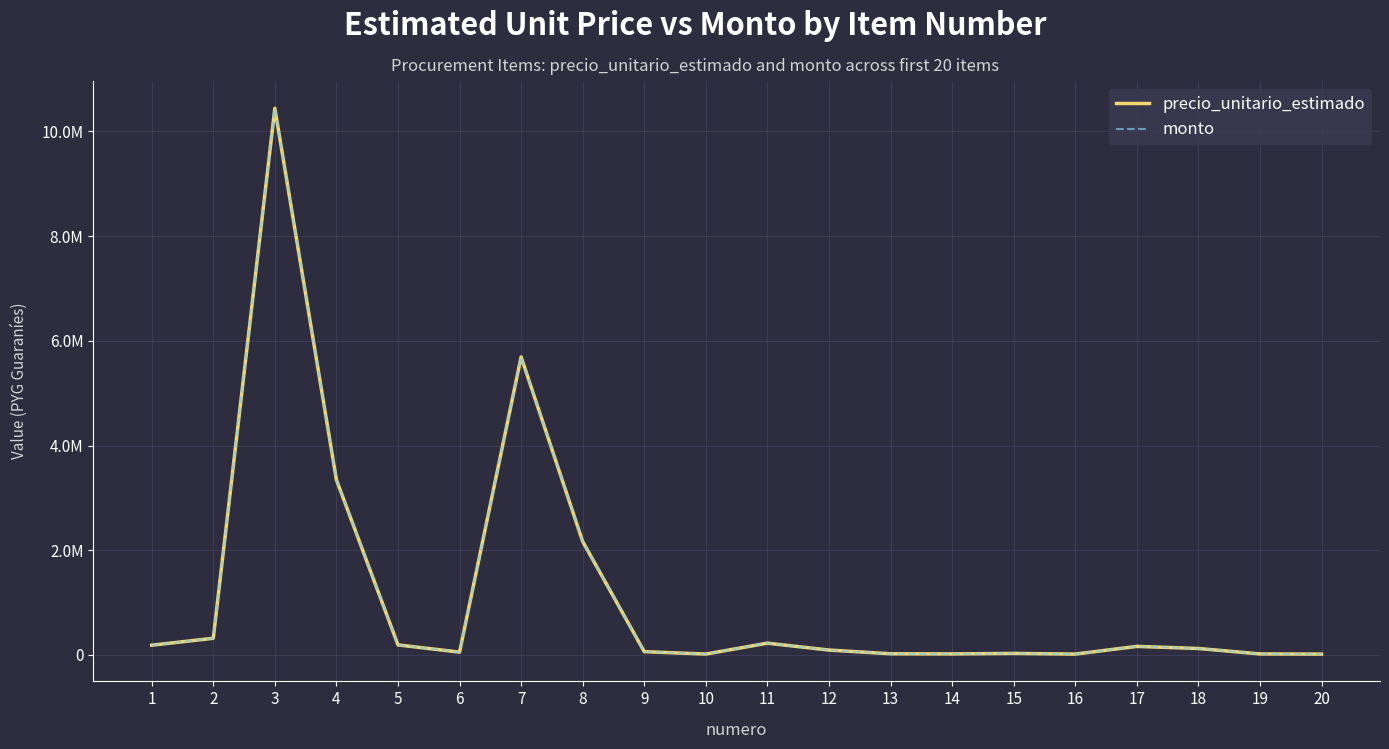

Where is the first local minimum for precio_unitario_estimado?

6